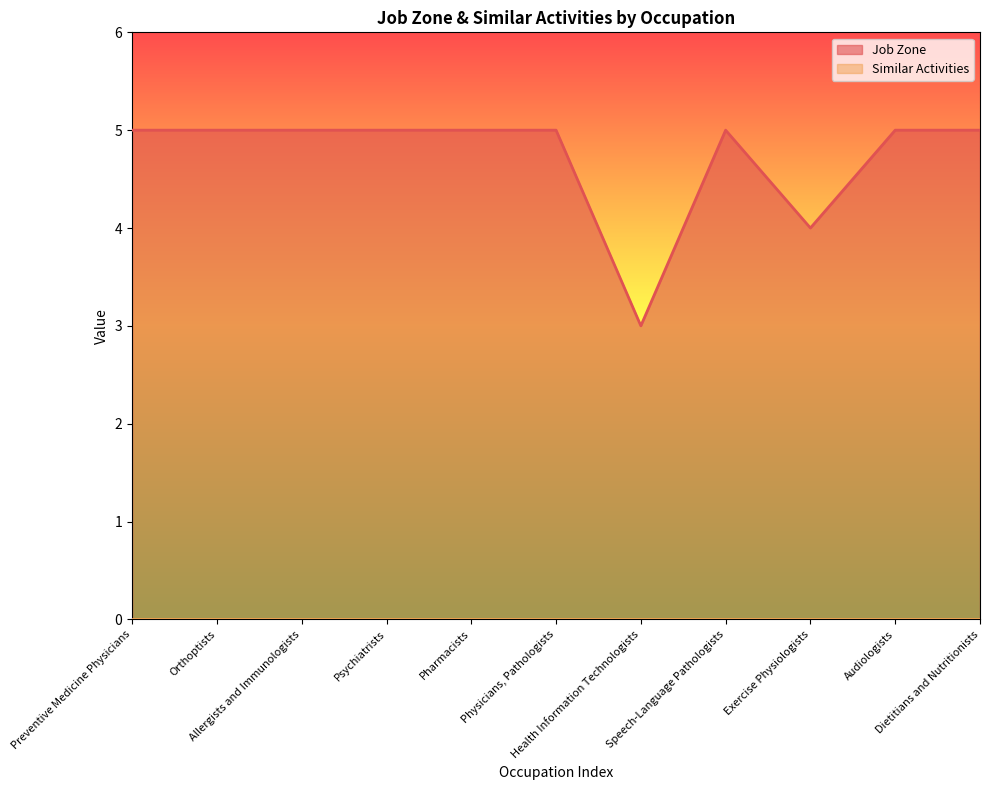

At which label is the value closest to 4?

Exercise Physiologists